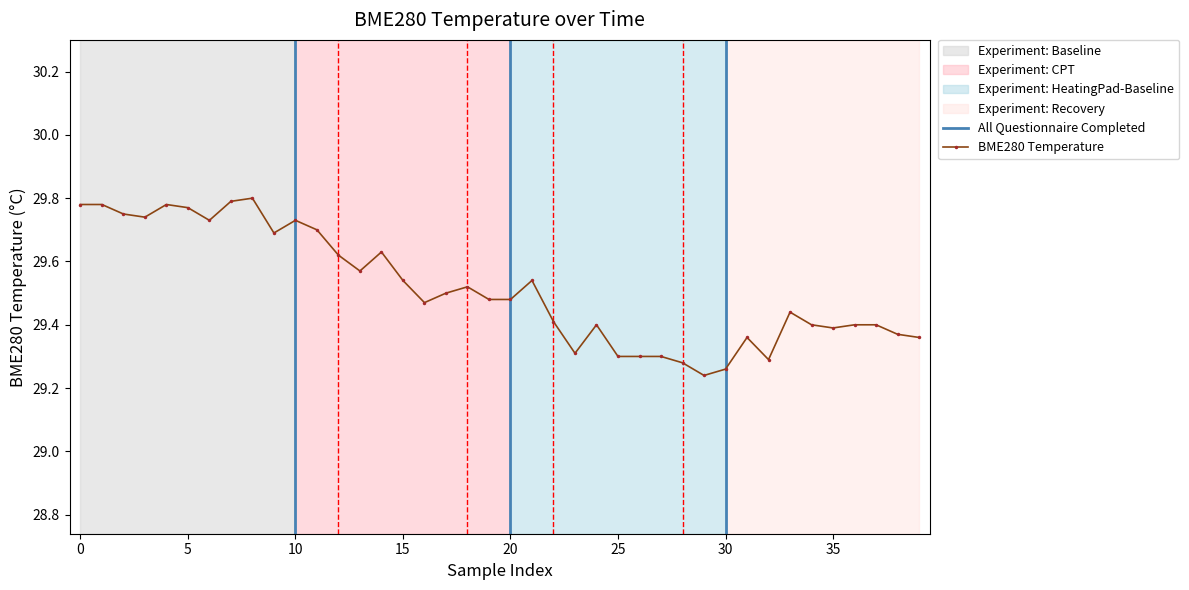

How many BME280 Temperature values are between 29 and 30?

40